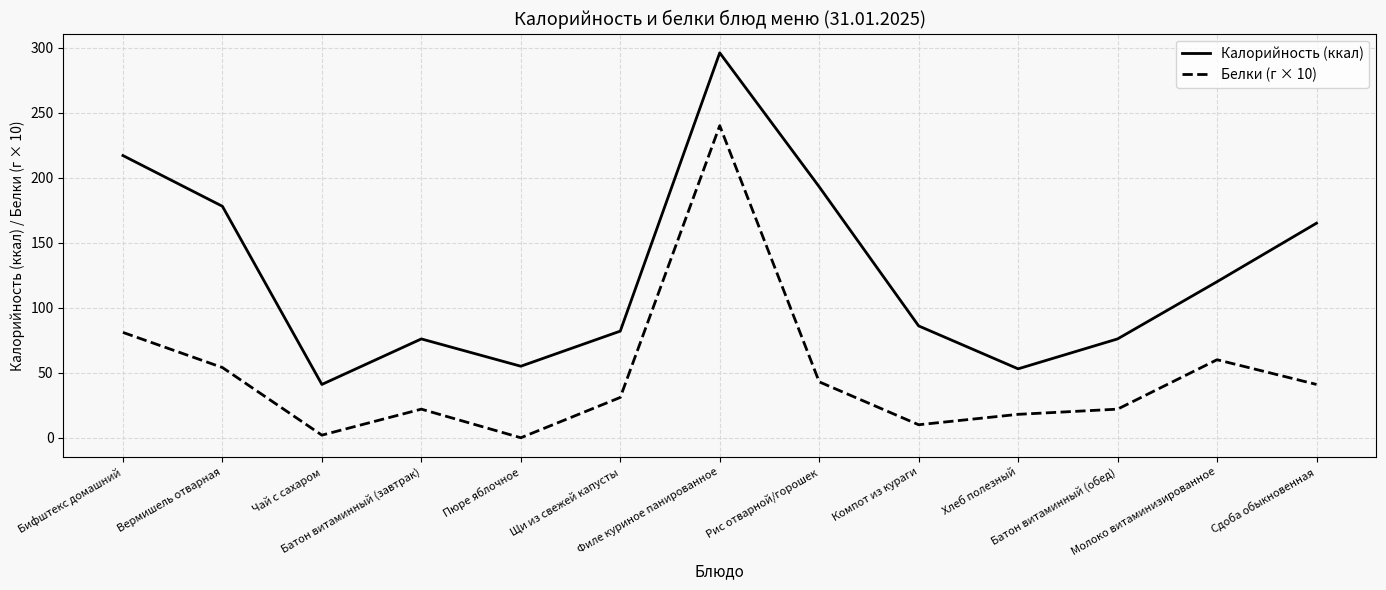

True or false: Калорийность (ккал) has a value of 193 at Рис отварной/горошек.

True